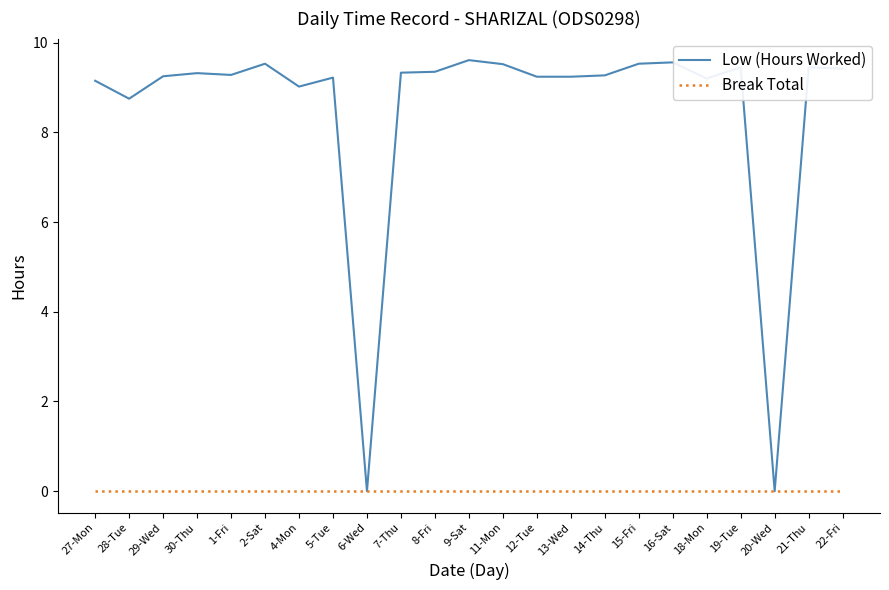

What are all the series names shown in the legend?

Low (Hours Worked), Break Total